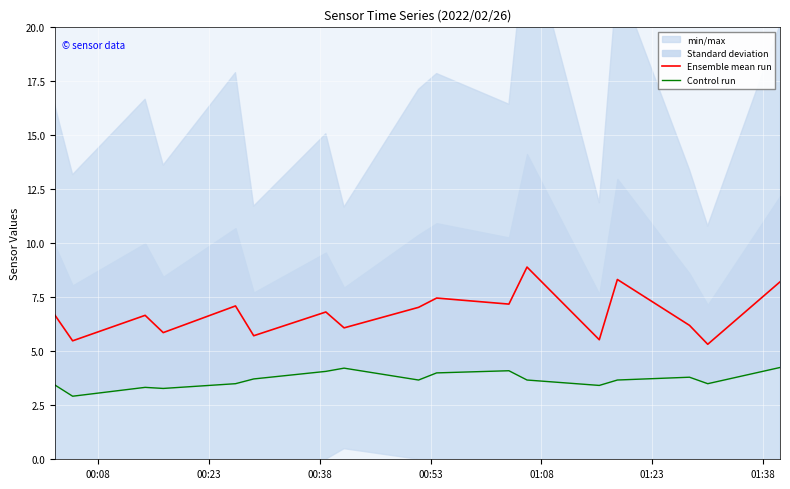

What is the lowest value of the Ensemble mean run series?

5.3